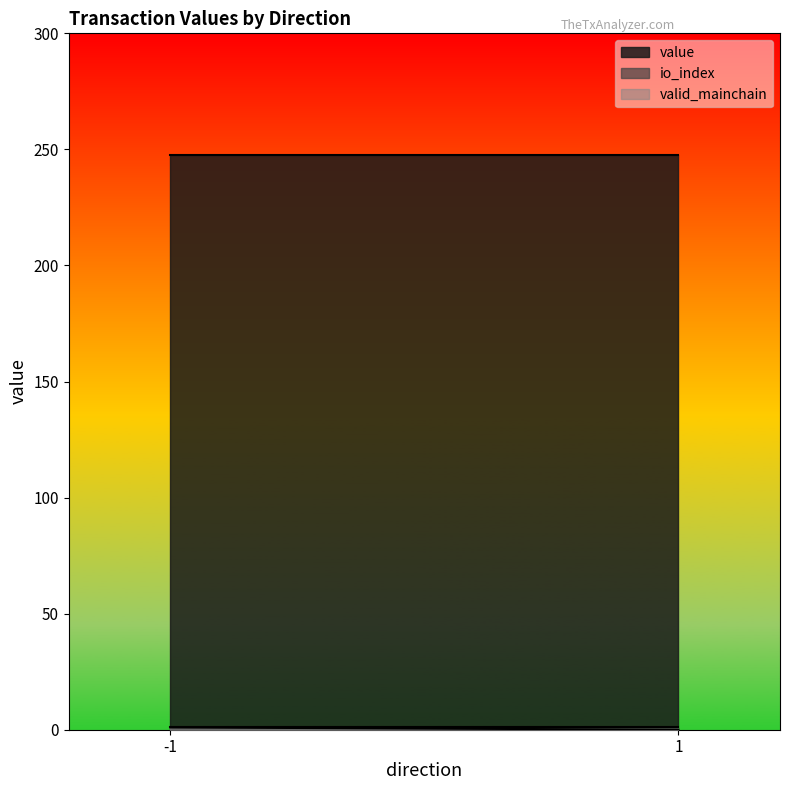

What is the difference between the highest and lowest values at 1?

247.4